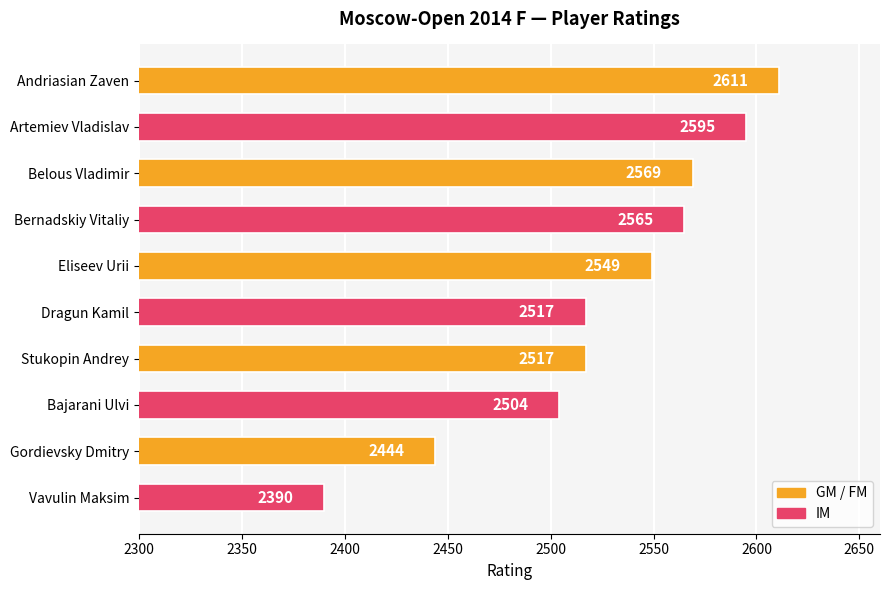

What is the sum of all values?

25261